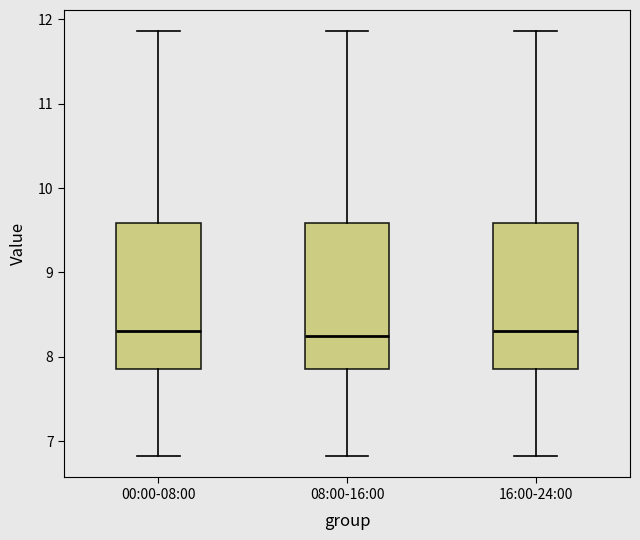

Where does the lower whisker of the box for 08:00-16:00 end on the y-axis? The values are not printed on the chart, so give them approximately, as read against the axis.

6.8